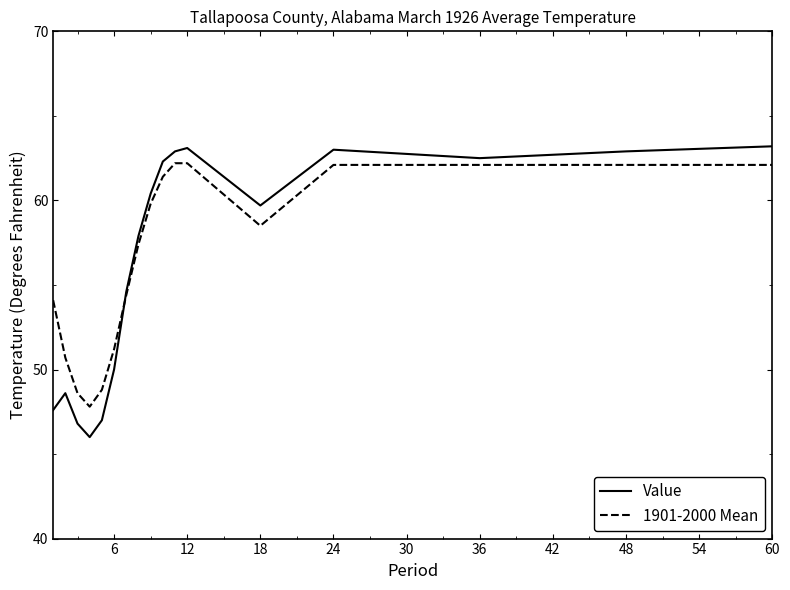

How many lines are shown in the chart?

2